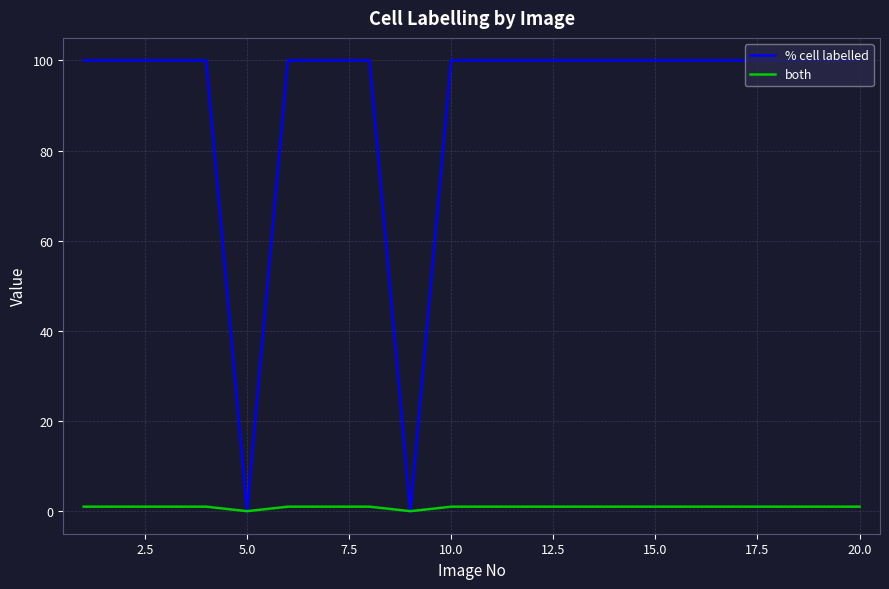

Which series has the largest total across all categories?

% cell labelled